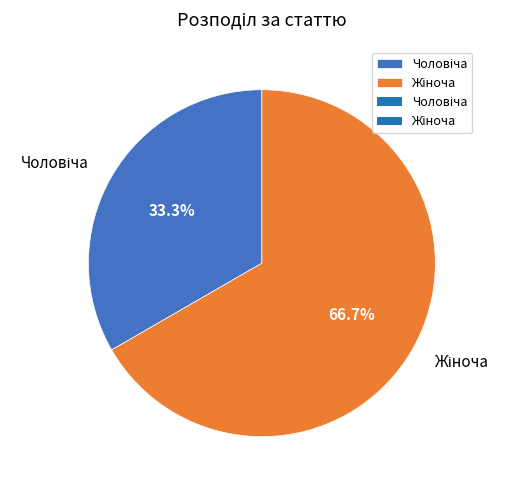

Is there any slice that represents more than half of the pie?

Yes